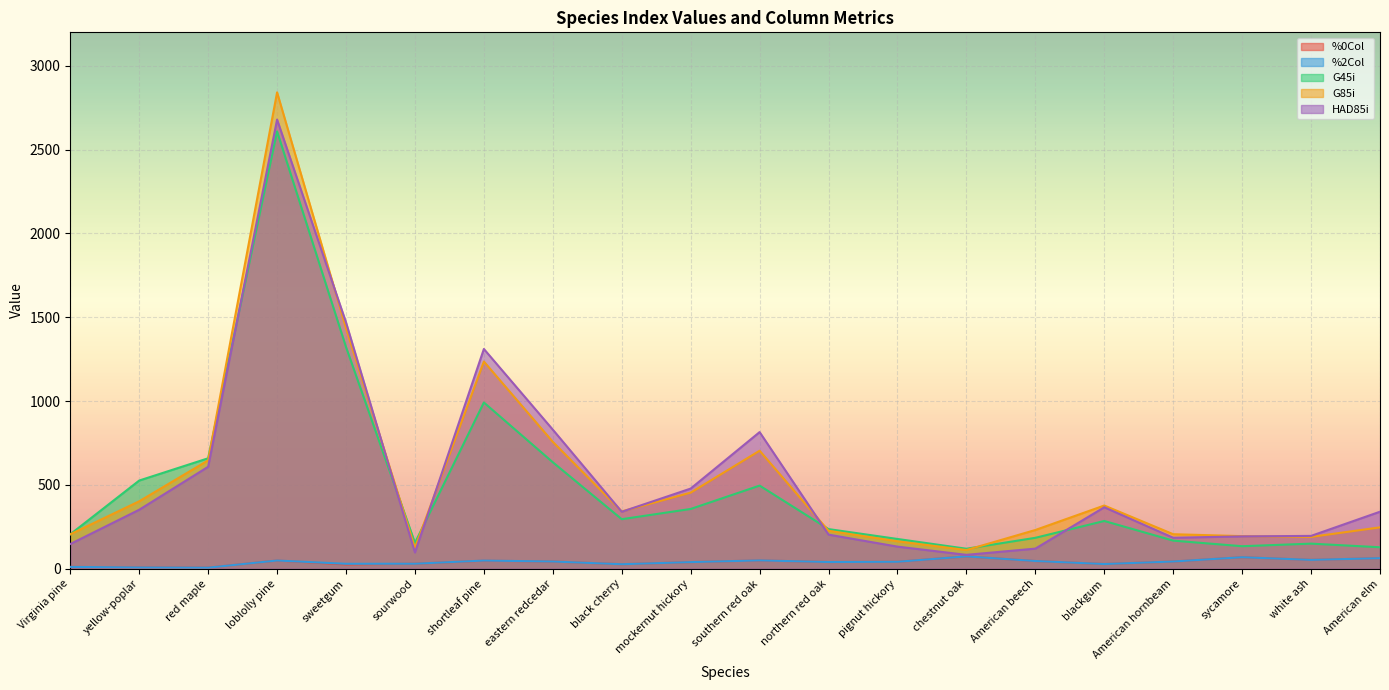

Is it true that G85i equals 453.8 at mockernut hickory?

True